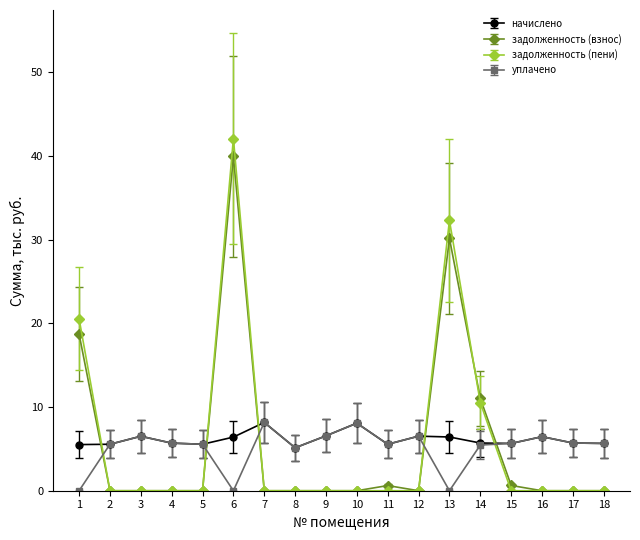

Count the number of categories in the chart.

18